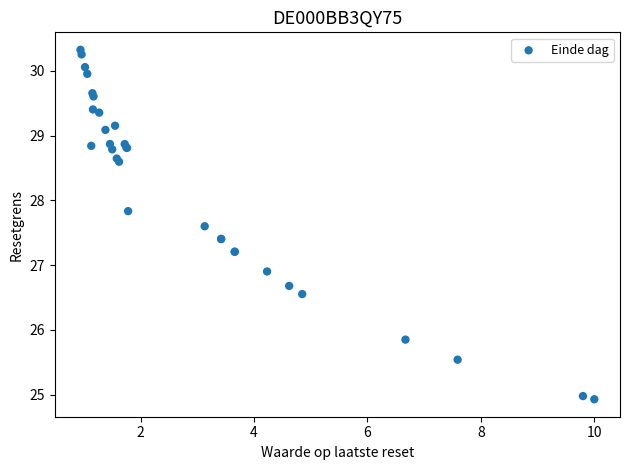

What Y value in the scatter plot is closest to 27?

26.9